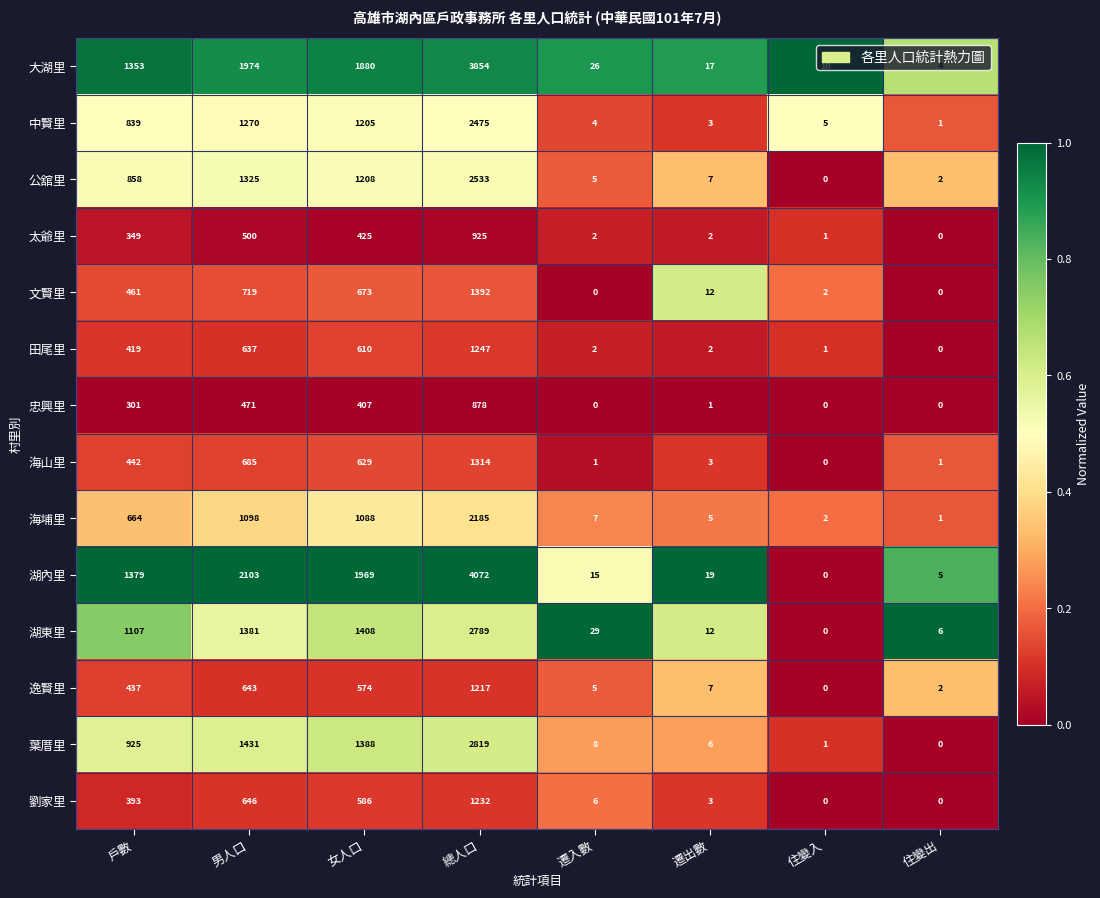

Which series has the largest total across all categories?

湖內里